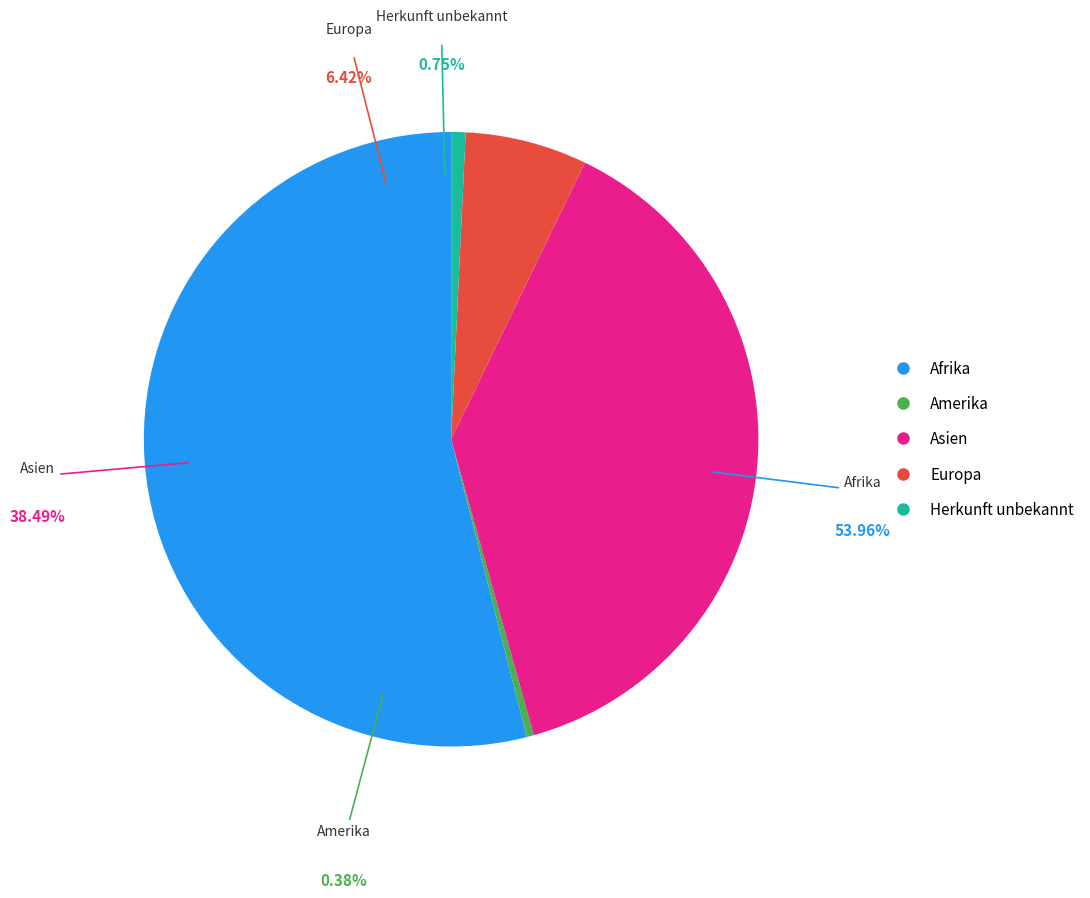

Is it true that Amerika is 0% of the pie?

True